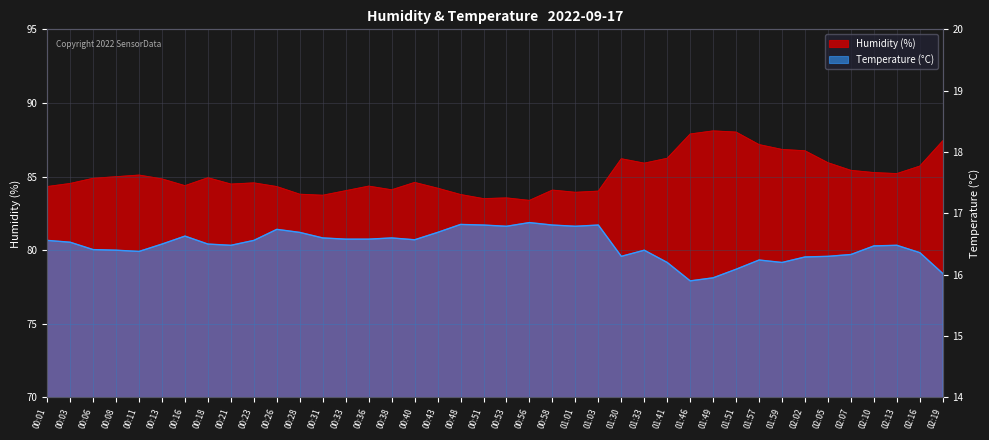

Reading right to left, list all the values displayed in this chart.

humidity: 02:19=87.4	02:16=85.7	02:13=85.2	02:10=85.3	02:07=85.4	02:05=85.9	02:02=86.8	01:59=86.8	01:57=87.2	01:51=88.0	01:49=88.1	01:46=87.9	01:41=86.2	01:33=85.9	01:30=86.2	01:03=84.0	01:01=83.9	00:58=84.1	00:56=83.4	00:53=83.5	00:51=83.5	00:48=83.8	00:43=84.2	00:40=84.6	00:38=84.1	00:36=84.3	00:33=84.0	00:31=83.7	00:28=83.8	00:26=84.3	00:23=84.6	00:21=84.5	00:18=84.9	00:16=84.4	00:13=84.8	00:11=85.1	00:08=85.0	00:06=84.9	00:03=84.5	00:01=84.3
temperature: 02:19=16.0	02:16=16.4	02:13=16.5	02:10=16.5	02:07=16.3	02:05=16.3	02:02=16.3	01:59=16.2	01:57=16.2	01:51=16.1	01:49=15.9	01:46=15.9	01:41=16.2	01:33=16.4	01:30=16.3	01:03=16.8	01:01=16.8	00:58=16.8	00:56=16.9	00:53=16.8	00:51=16.8	00:48=16.8	00:43=16.7	00:40=16.6	00:38=16.6	00:36=16.6	00:33=16.6	00:31=16.6	00:28=16.7	00:26=16.7	00:23=16.6	00:21=16.5	00:18=16.5	00:16=16.6	00:13=16.5	00:11=16.4	00:08=16.4	00:06=16.4	00:03=16.5	00:01=16.6